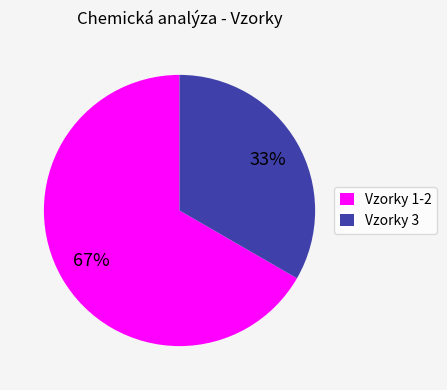

Does any single category account for the majority?

Yes